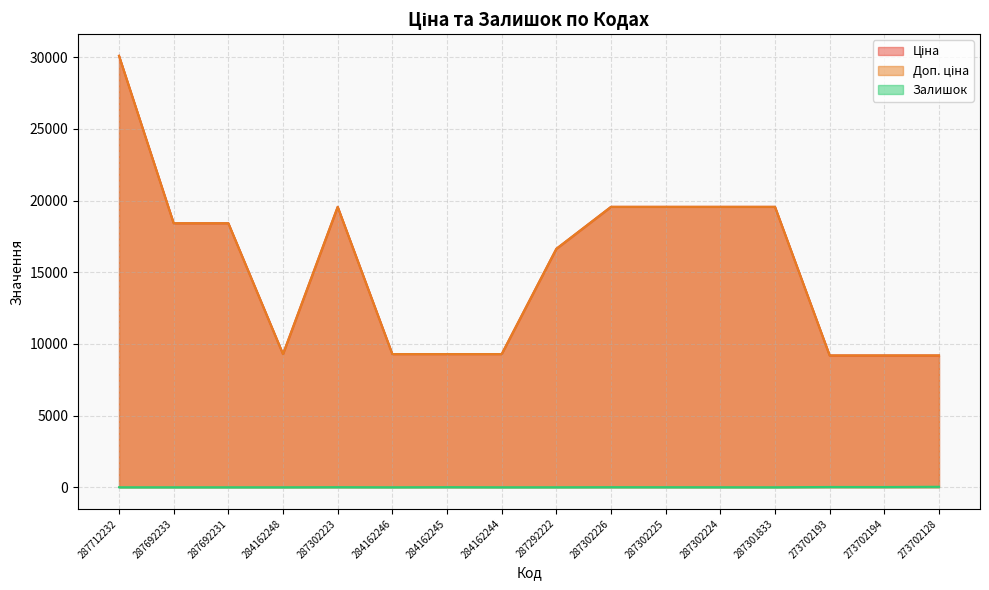

How many interior local valleys does the Ціна series have?

1